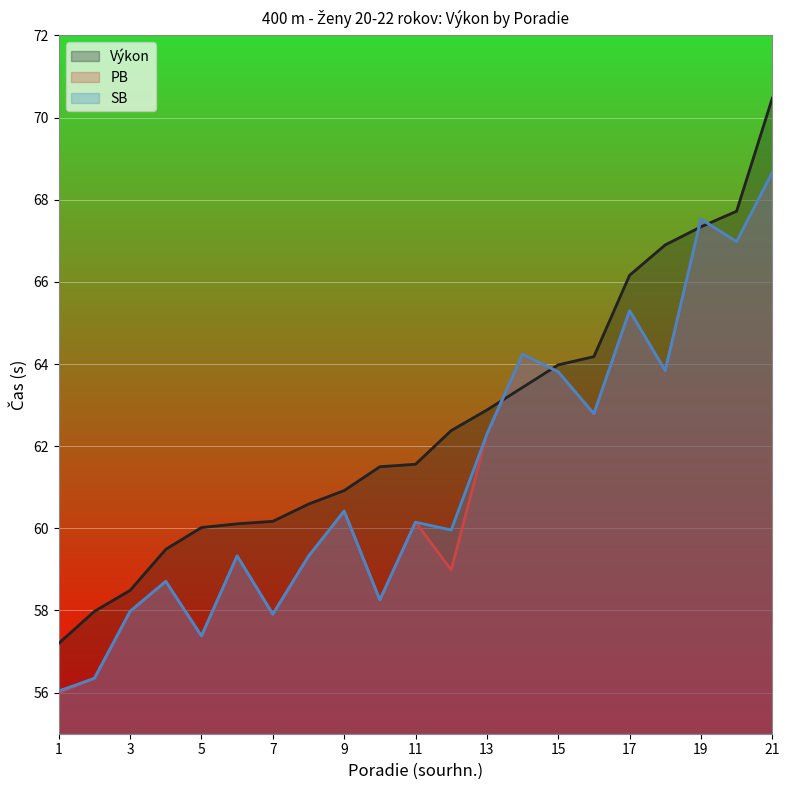

What are all the series names shown in the legend?

Výkon, PB, SB